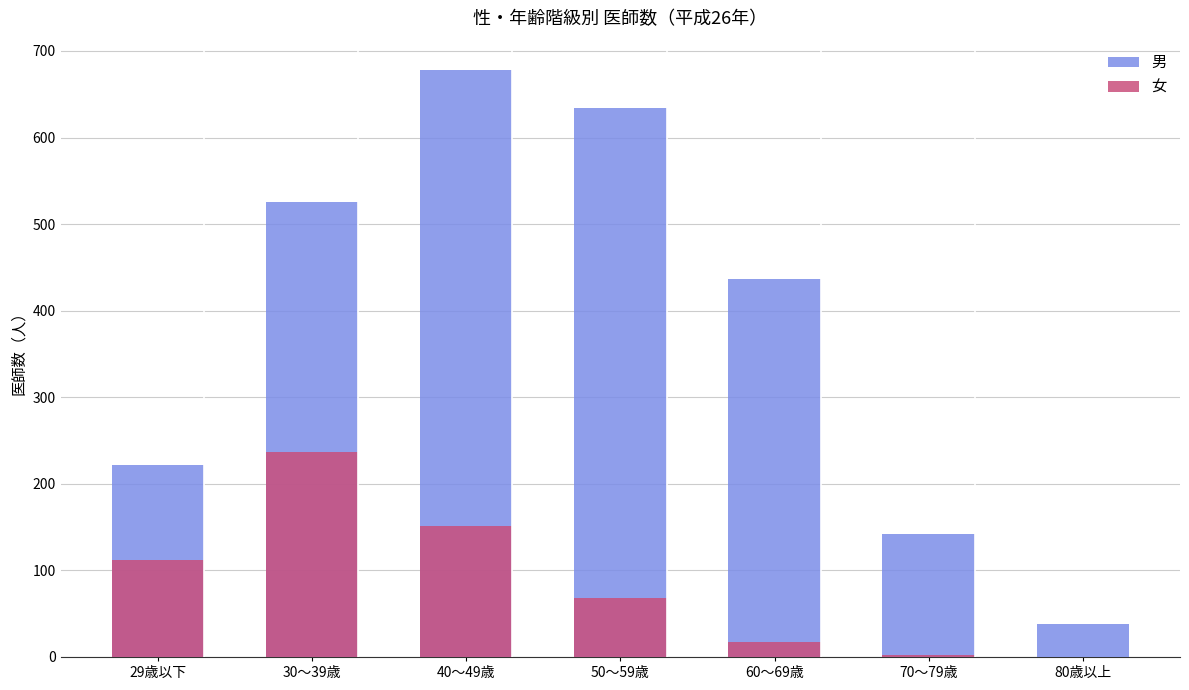

Which series changed the most between 29歳以下 and 80歳以上?

男